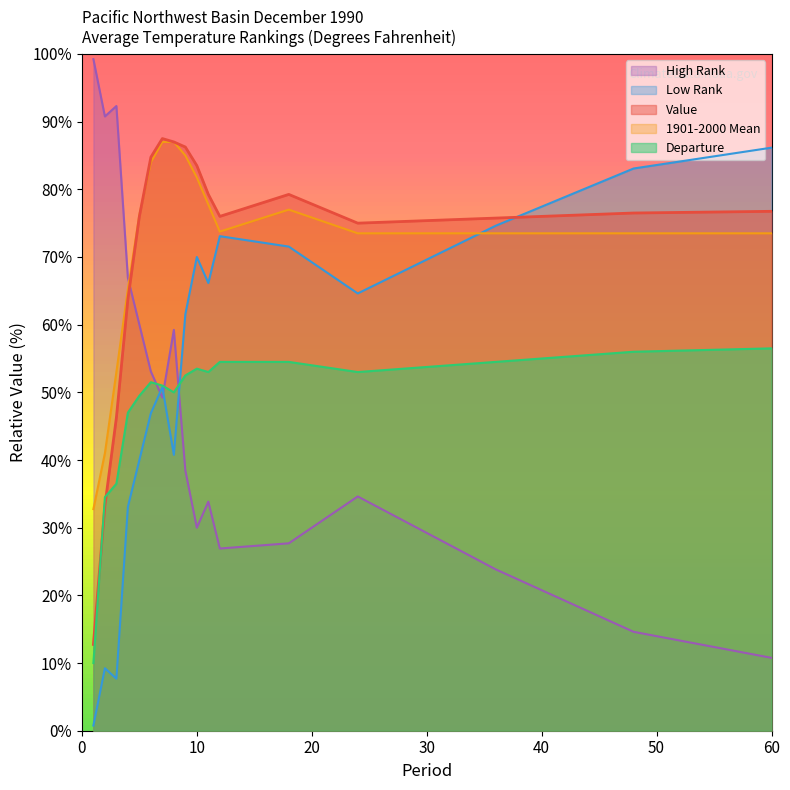

Where is the first local maximum for Value?

7